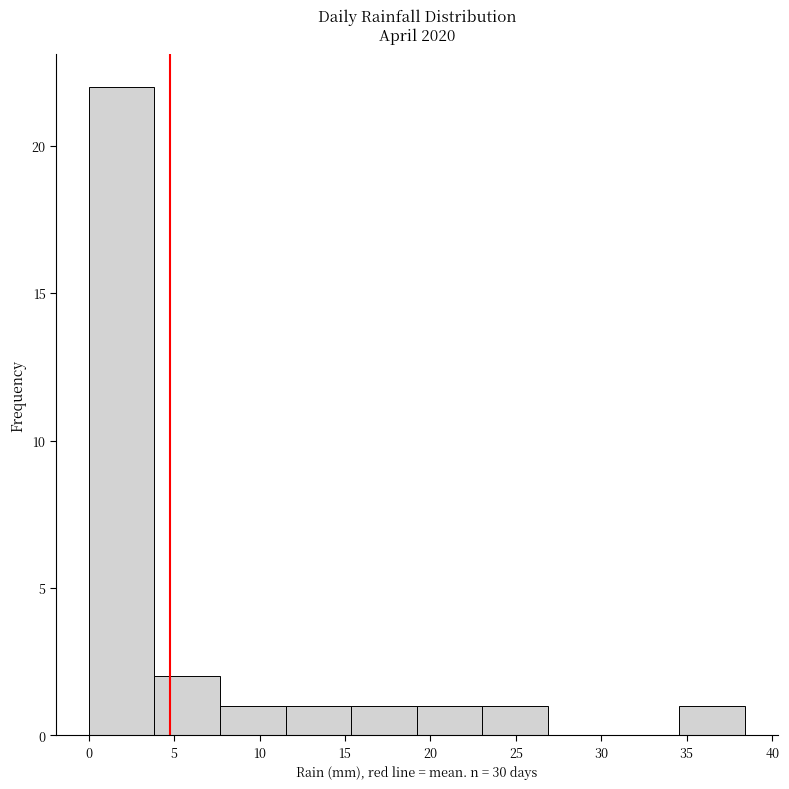

Reading left to right, list every bar in this chart as the range it spans on the x-axis followed by its height. Neither the bar edges nor the heights are printed on the chart, so give them approximately, as read against the axes.

0.0 to 4.0: 22
4.0 to 7.5: 2
7.5 to 11.5: 1
11.5 to 15.5: 1
15.5 to 19.0: 1
19.0 to 23.0: 1
23.0 to 27.0: 1
27.0 to 30.5: 0
30.5 to 34.5: 0
34.5 to 38.5: 1